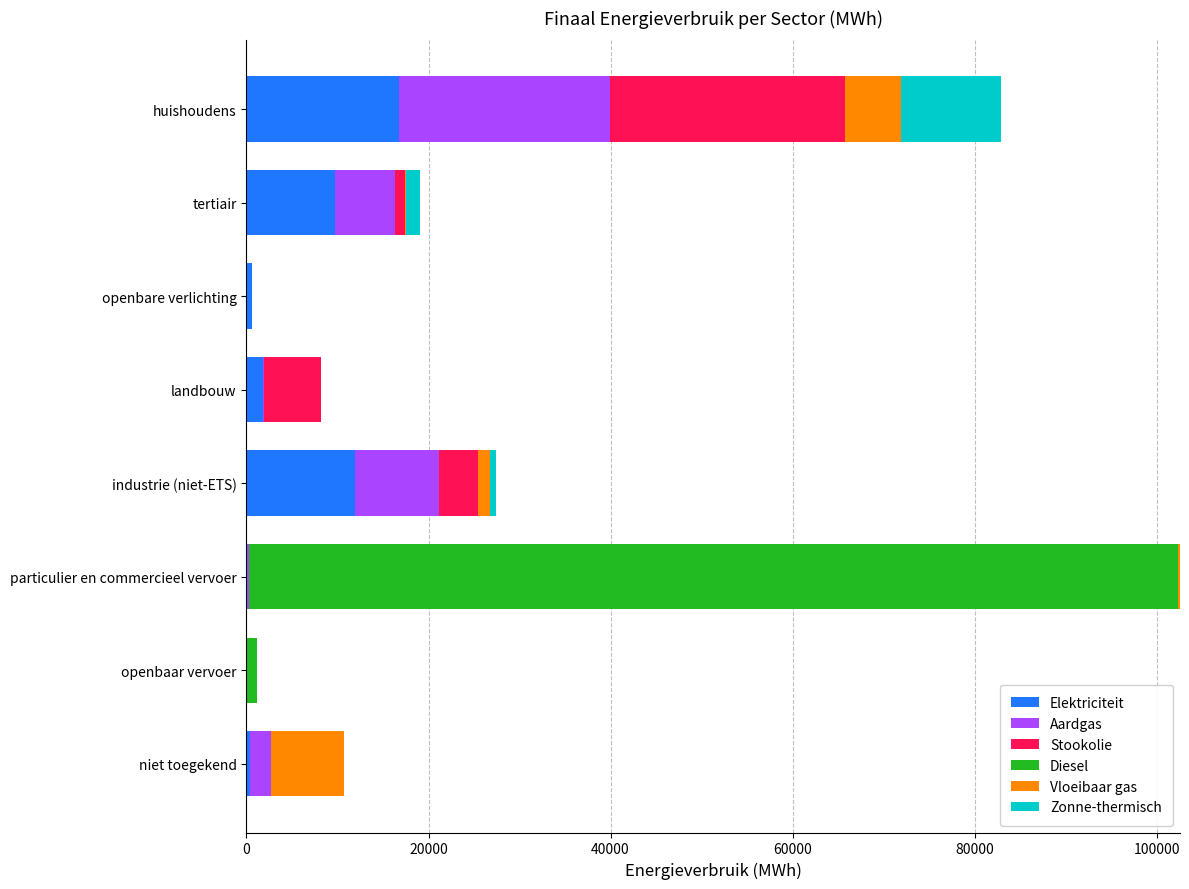

At which label does Elektriciteit reach its peak?

huishoudens